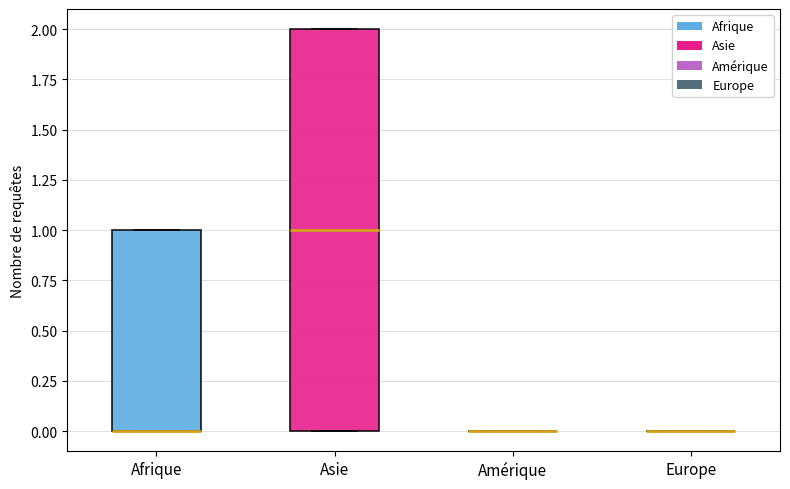

Reading left to right, read every box against the y-axis: the position of its median line, the range the box covers, and the ends of its whiskers. The values are not printed on the chart, so give them approximately, as read against the axis.

Afrique: median 0 (drawn on the box's lower edge), box 0 to 1, whiskers 0 to 1
Asie: median 1, box 0 to 2, whiskers 0 to 2
Amérique: box collapsed to a line at 0, whiskers 0 to 0
Europe: box collapsed to a line at 0, whiskers 0 to 0